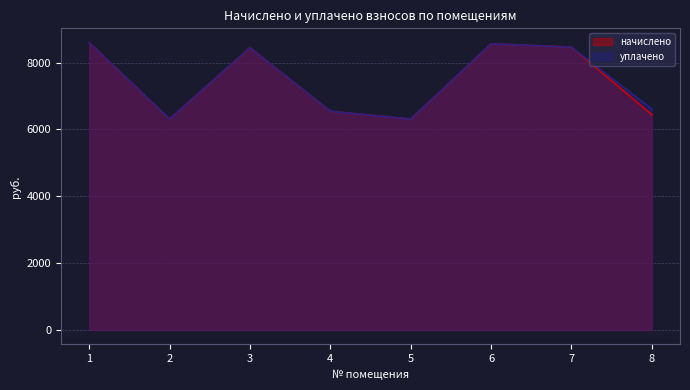

At which category is the sum across all series the highest?

1